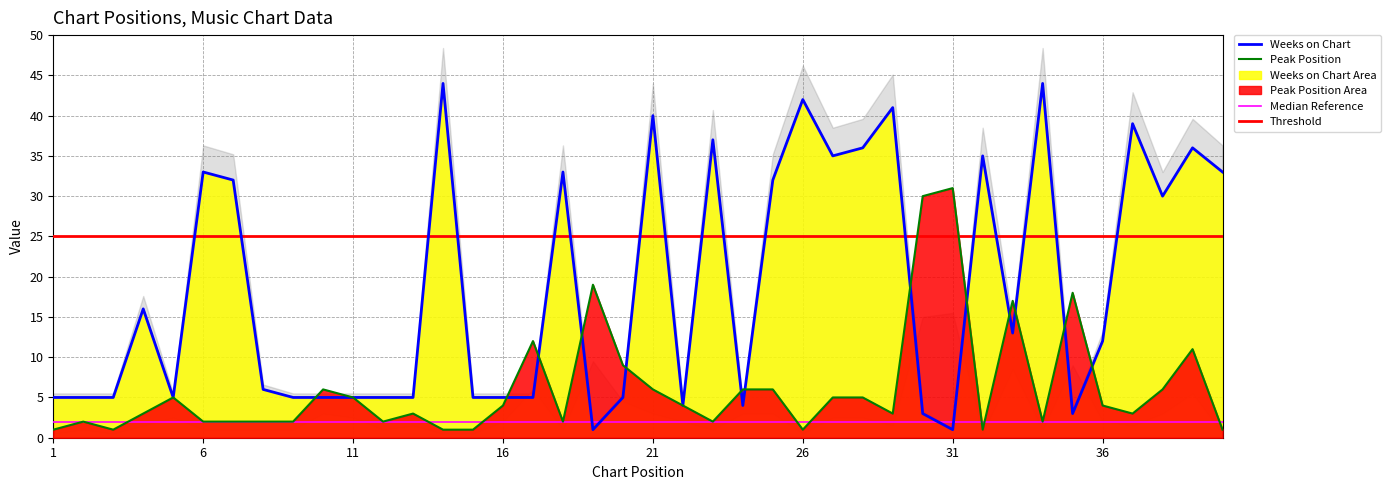

Reading left to right, what are all the values shown in this chart?

Peak Position: 1=1	2=2	3=1	4=3	5=5	6=2	7=2	8=2	9=2	10=6	11=5	12=2	13=3	14=1	15=1	16=4	17=12	18=2	19=19	20=9	21=6	22=4	23=2	24=6	25=6	26=1	27=5	28=5	29=3	30=30	31=31	32=1	33=17	34=2	35=18	36=4	37=3	38=6	39=11	40=1
Weeks on Chart: 1=5	2=5	3=5	4=16	5=5	6=33	7=32	8=6	9=5	10=5	11=5	12=5	13=5	14=44	15=5	16=5	17=5	18=33	19=1	20=5	21=40	22=4	23=37	24=4	25=32	26=42	27=35	28=36	29=41	30=3	31=1	32=35	33=13	34=44	35=3	36=12	37=39	38=30	39=36	40=33